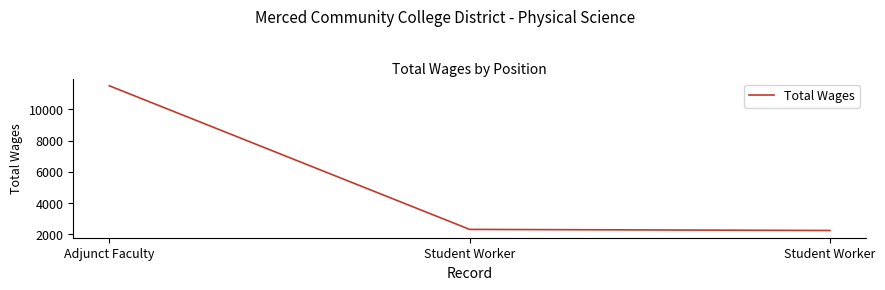

What is the sum of all values?

16045